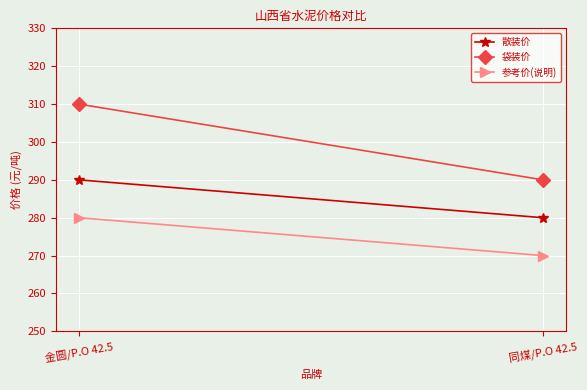

How many data points does each series have?

2